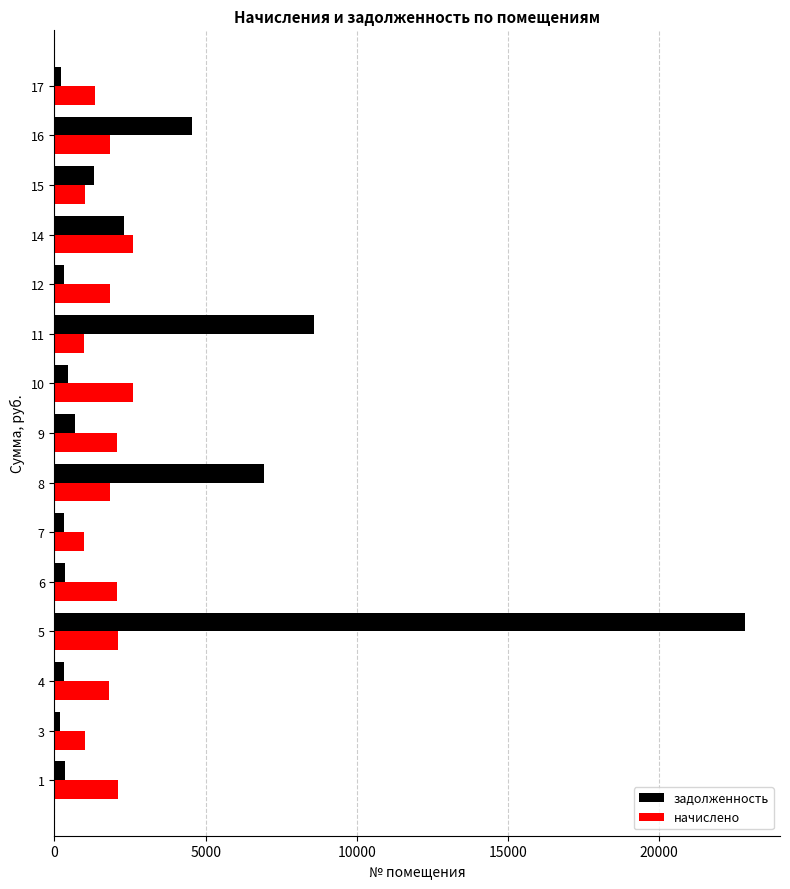

Which series has the largest range (max minus min)?

задолженность